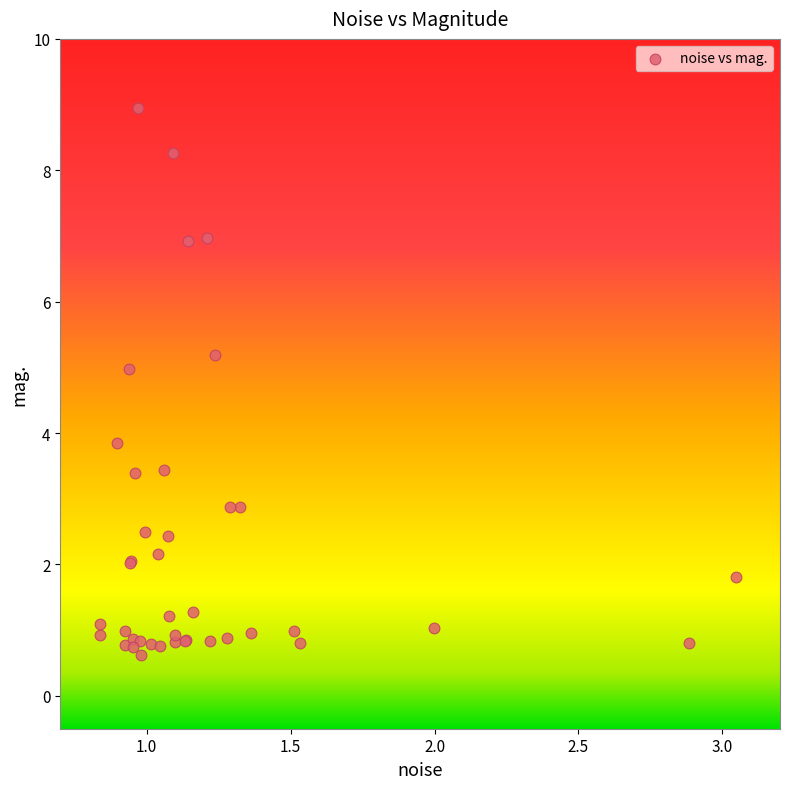

What Y value in the scatter plot is closest to 4?

3.9